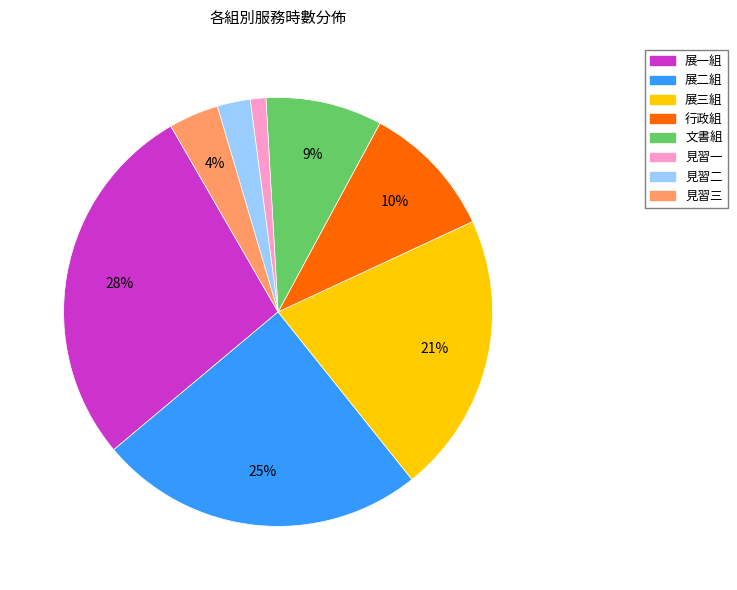

The 文書組 slice represents 9% of the pie. True or false?

True